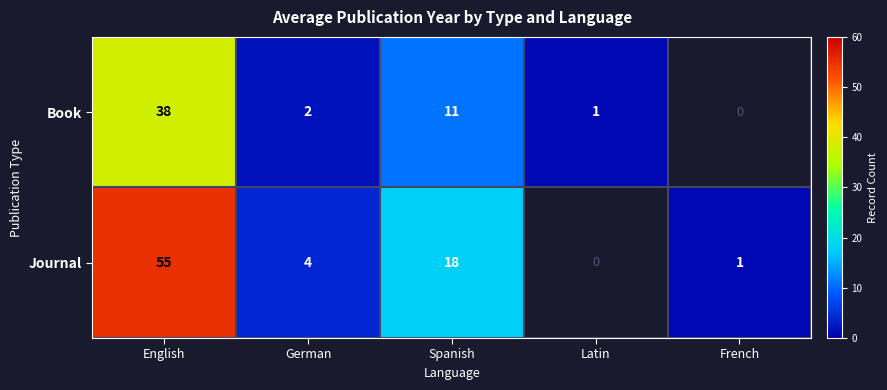

At Spanish, list the series in order from largest to smallest.

Journal, Book